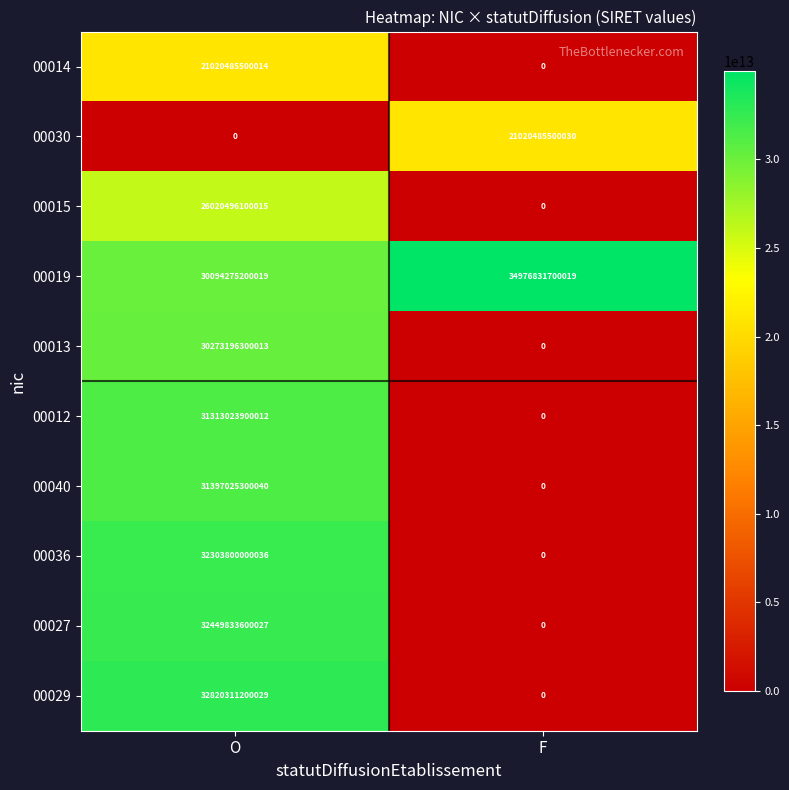

Is it true that 00029 equals 10099035658162 at O?

False